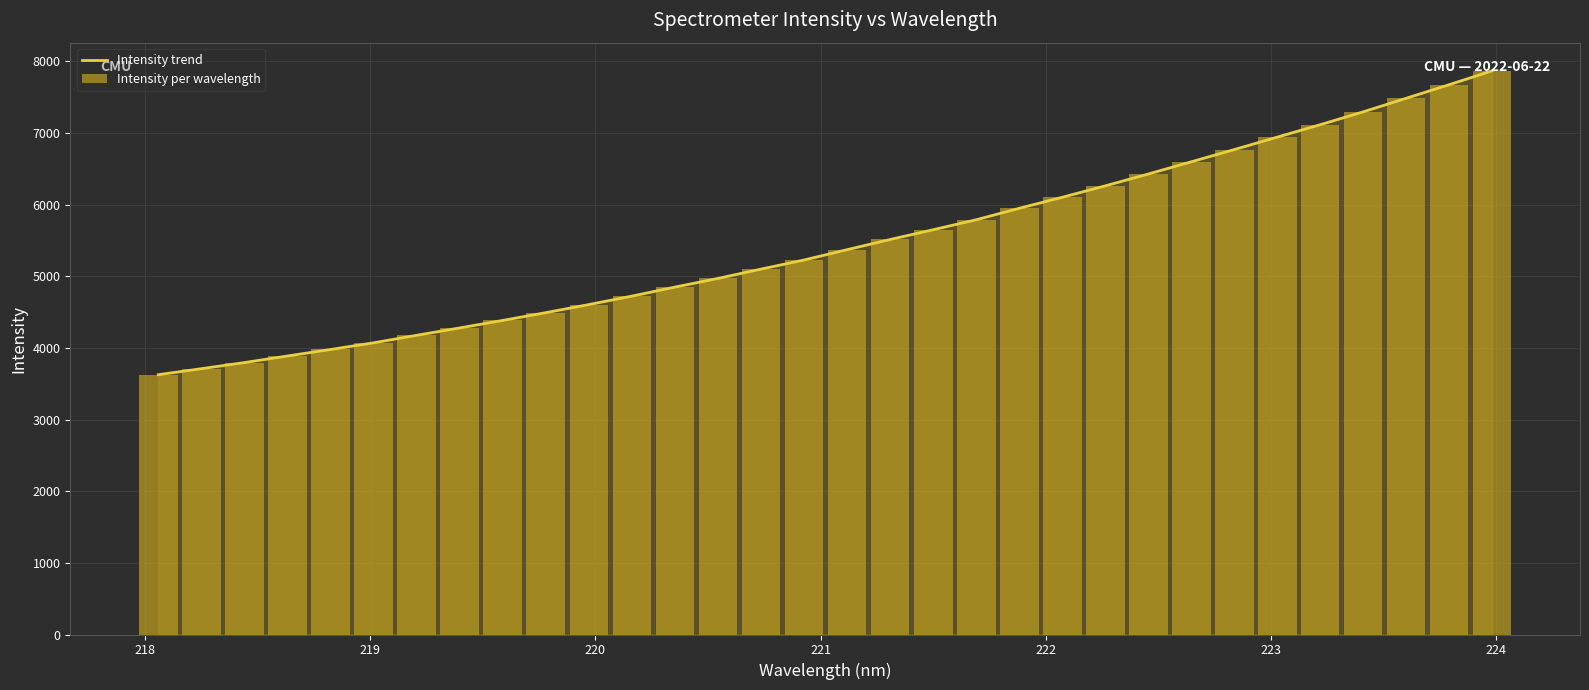

Which series has the widest spread of values?

Intensity trend